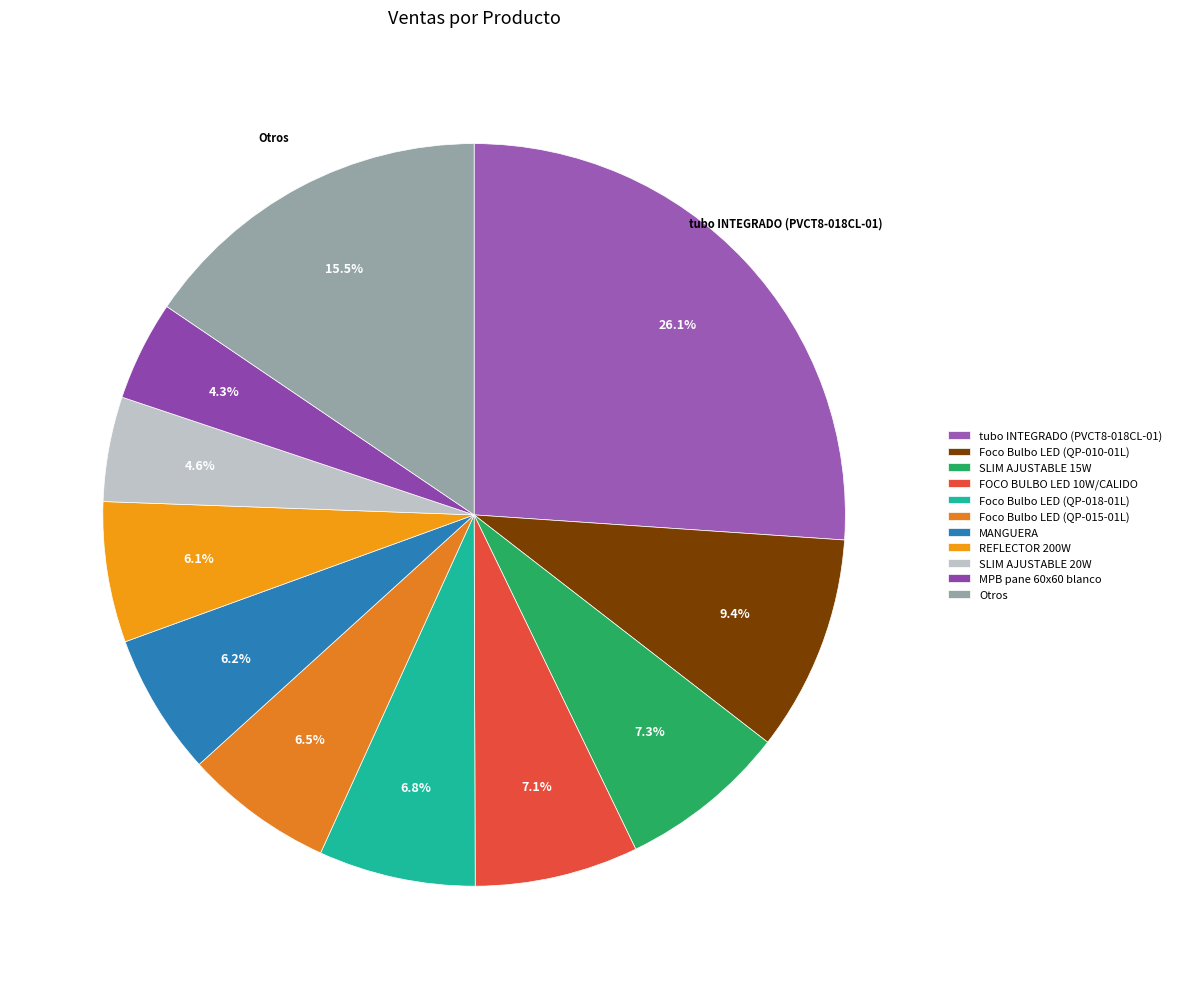

To the nearest percent, what is the combined percentage of Foco Bulbo LED (QP-010-01L) and tubo INTEGRADO (PVCT8-018CL-01)?

35%